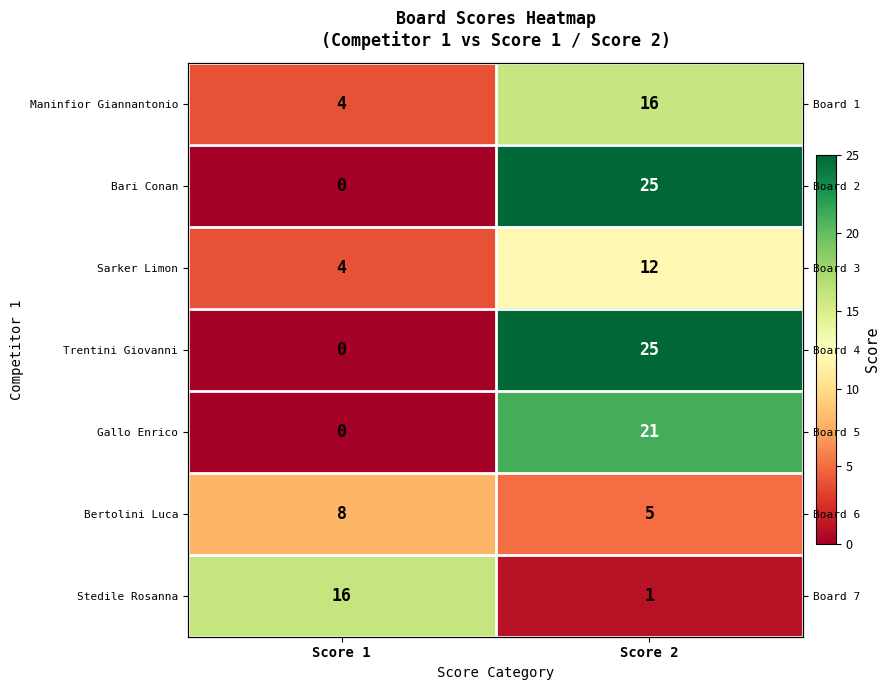

What is the maximum value for Gallo Enrico?

21